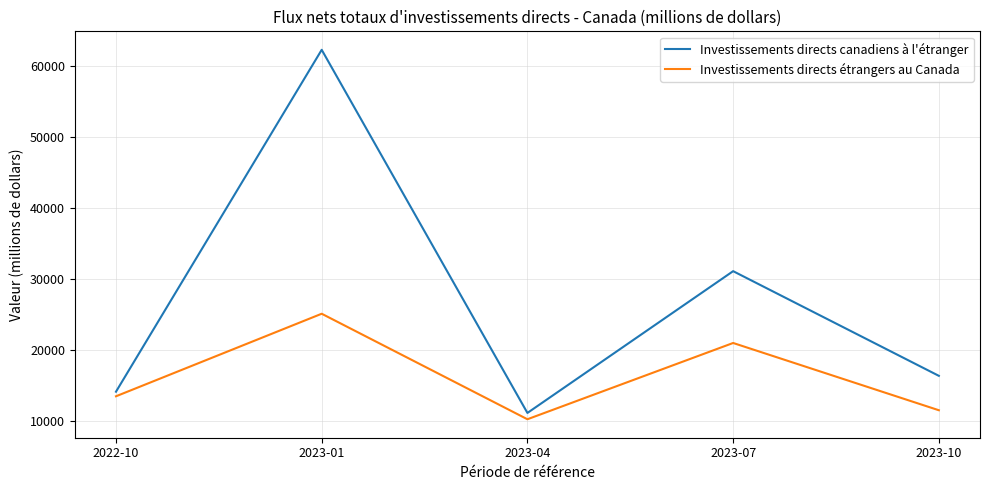

What position from the left is 2023-10?

5